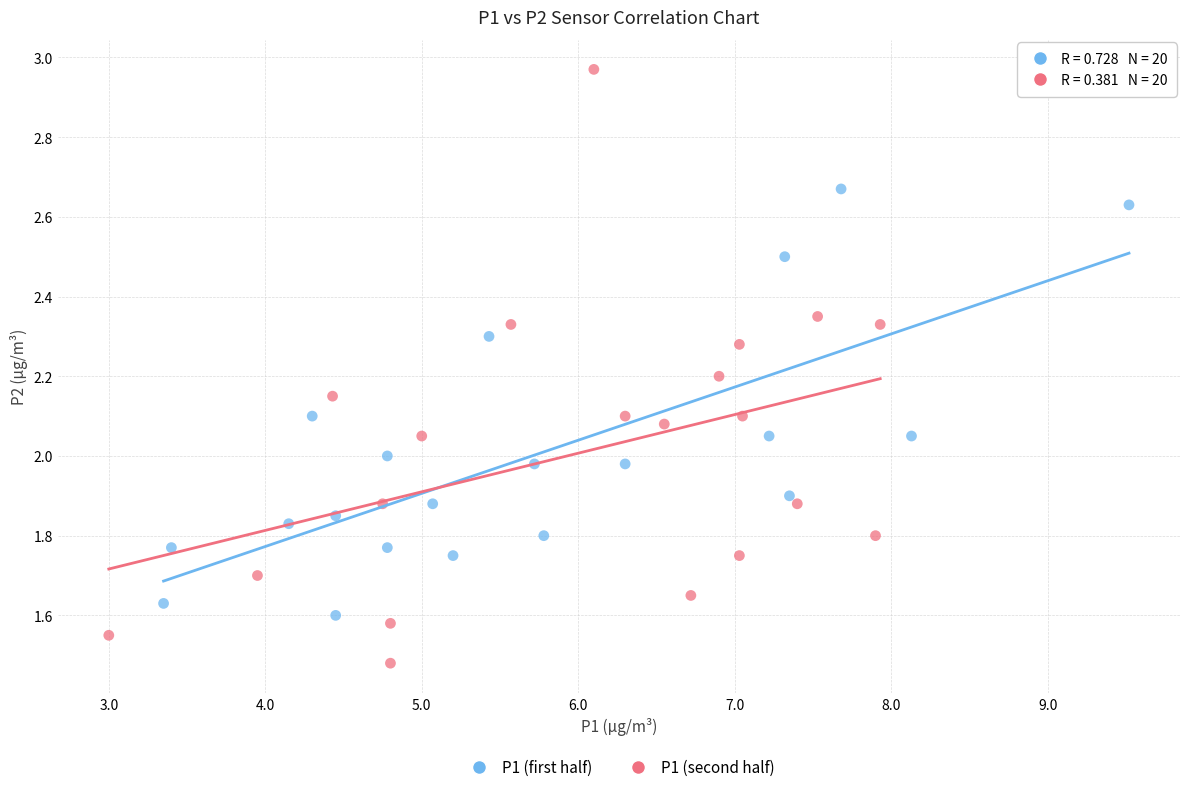

What are all the series names shown in the legend?

P1 (first half), P1 (second half)